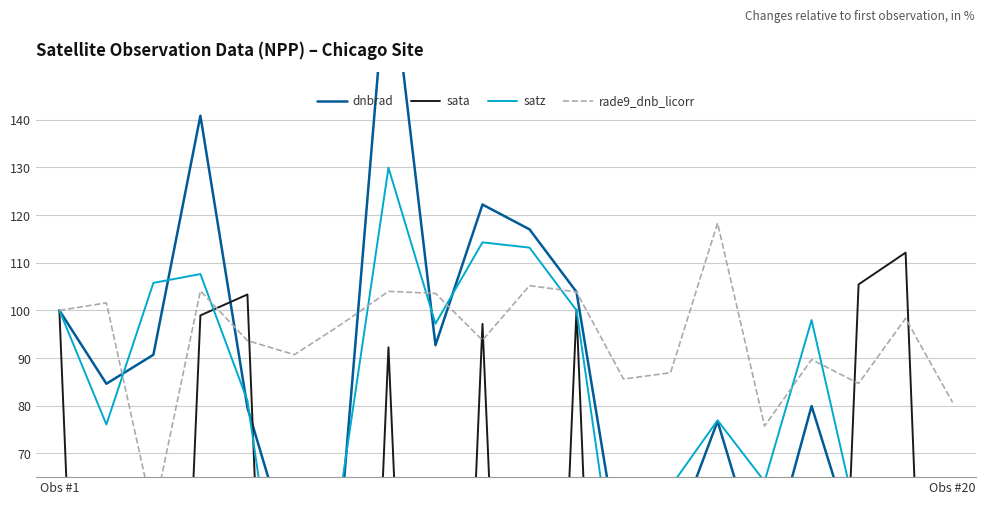

Which category has the lowest value in the satz series?

18